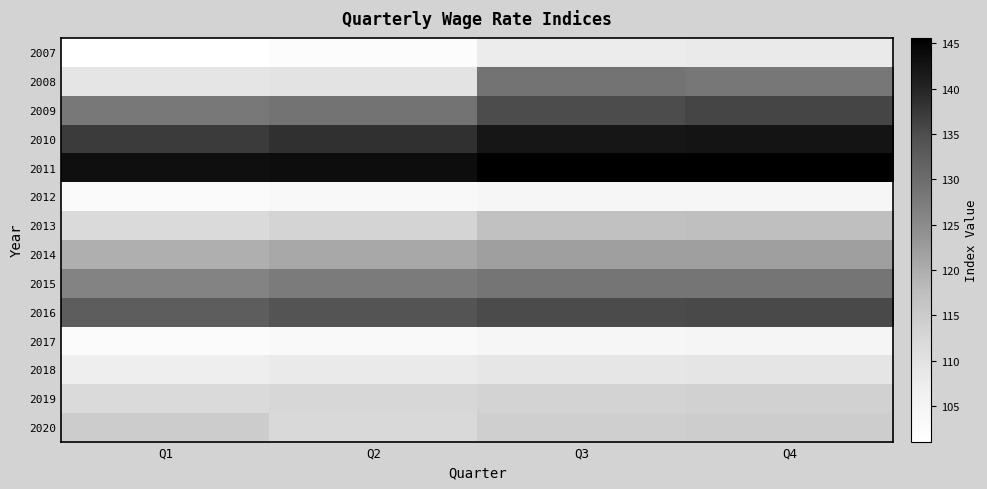

Which series has the largest range (max minus min)?

2008